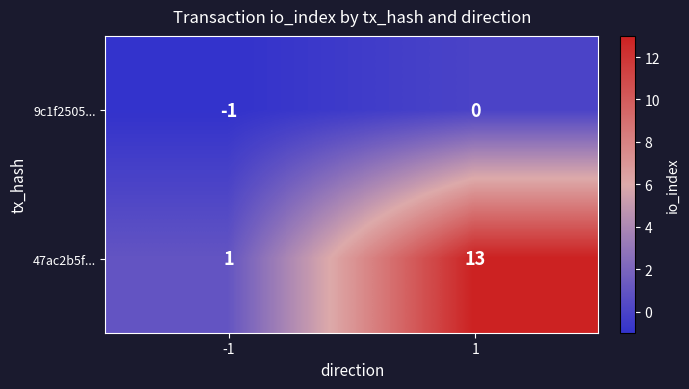

At how many categories does at least one series exceed 0?

2